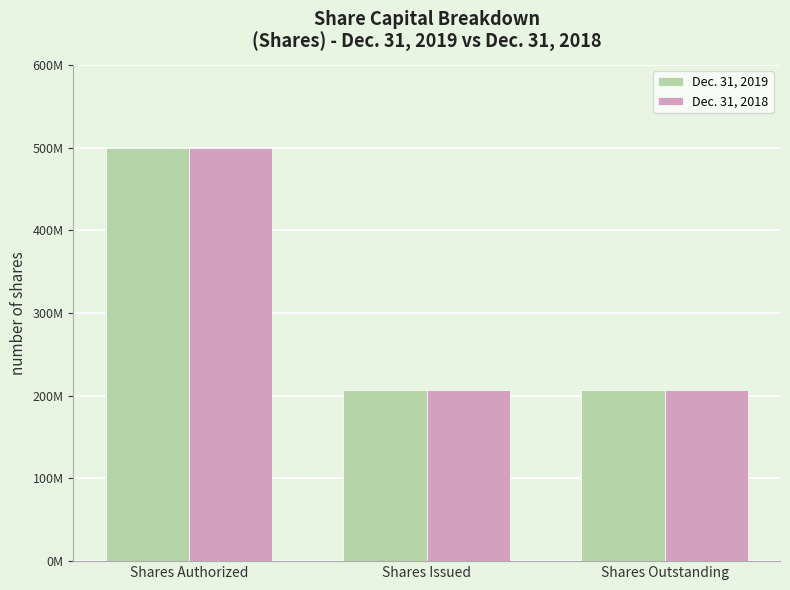

What is the total value across all series at Shares Outstanding?

413000000